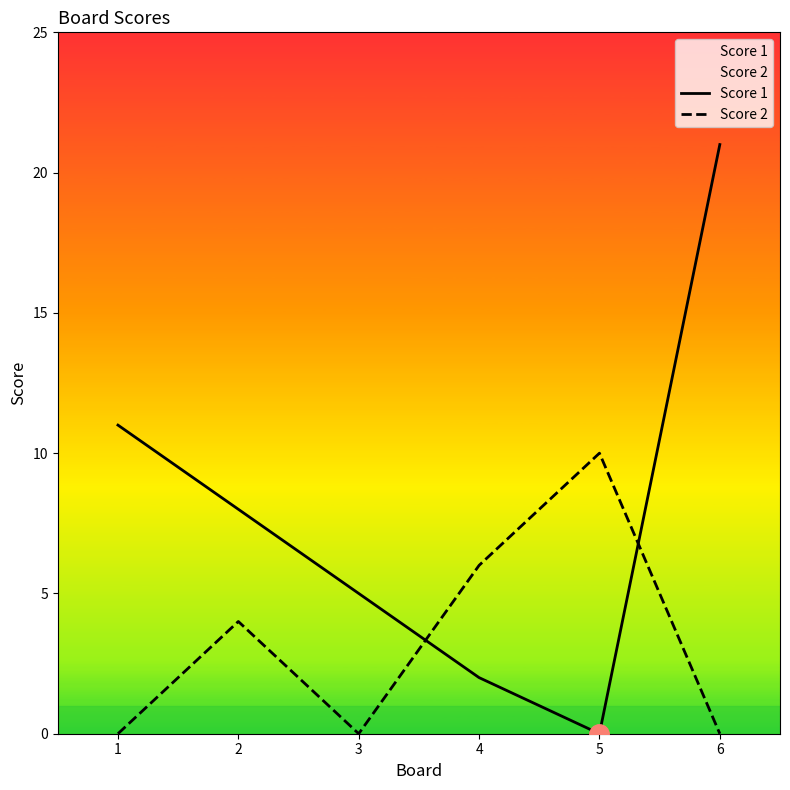

How many times do Score 2 and Score 1 cross each other?

2